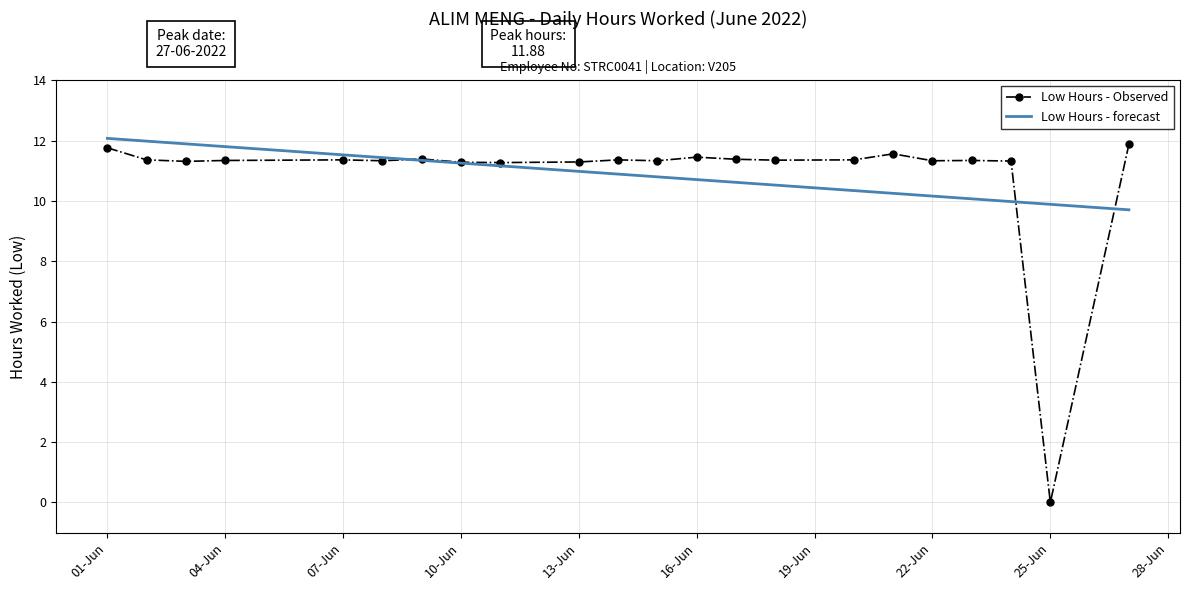

What is the highest value of the Low Hours - Observed series?

11.9